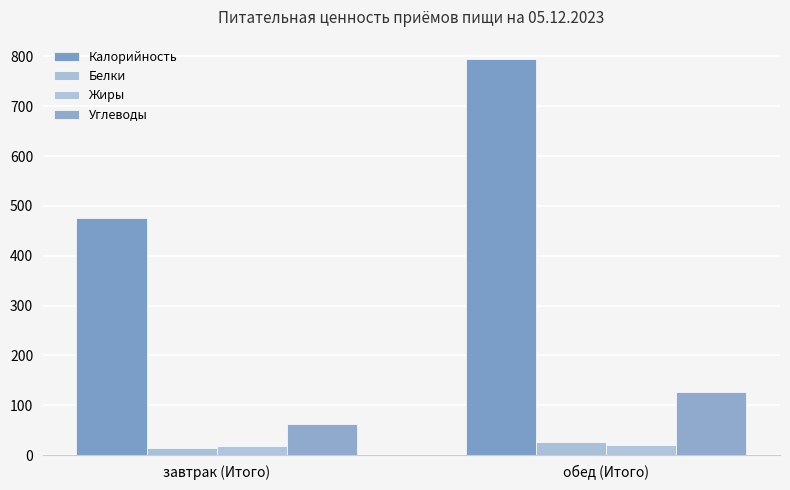

Where is Углеводы nearest to the value 94?

завтрак (Итого)